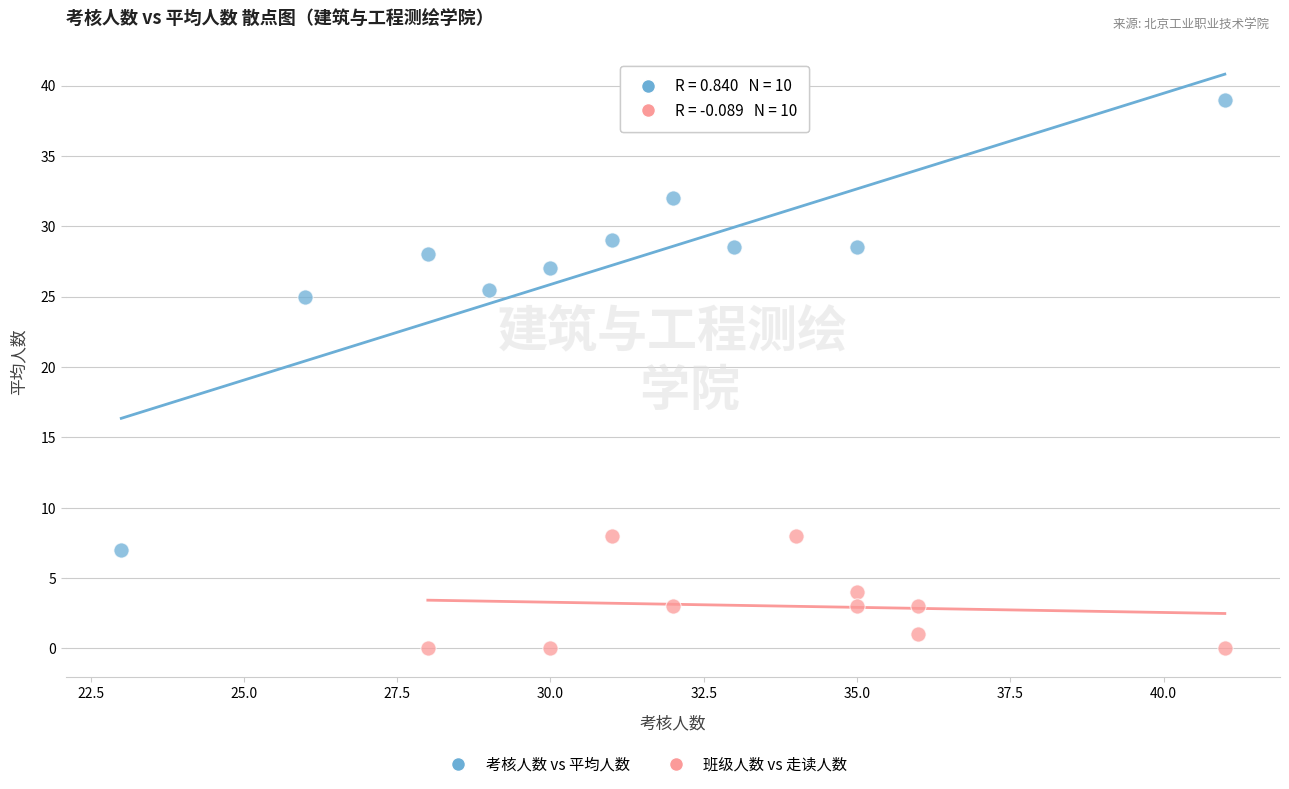

Which series contains the lowest Y value?

班级人数 vs 走读人数